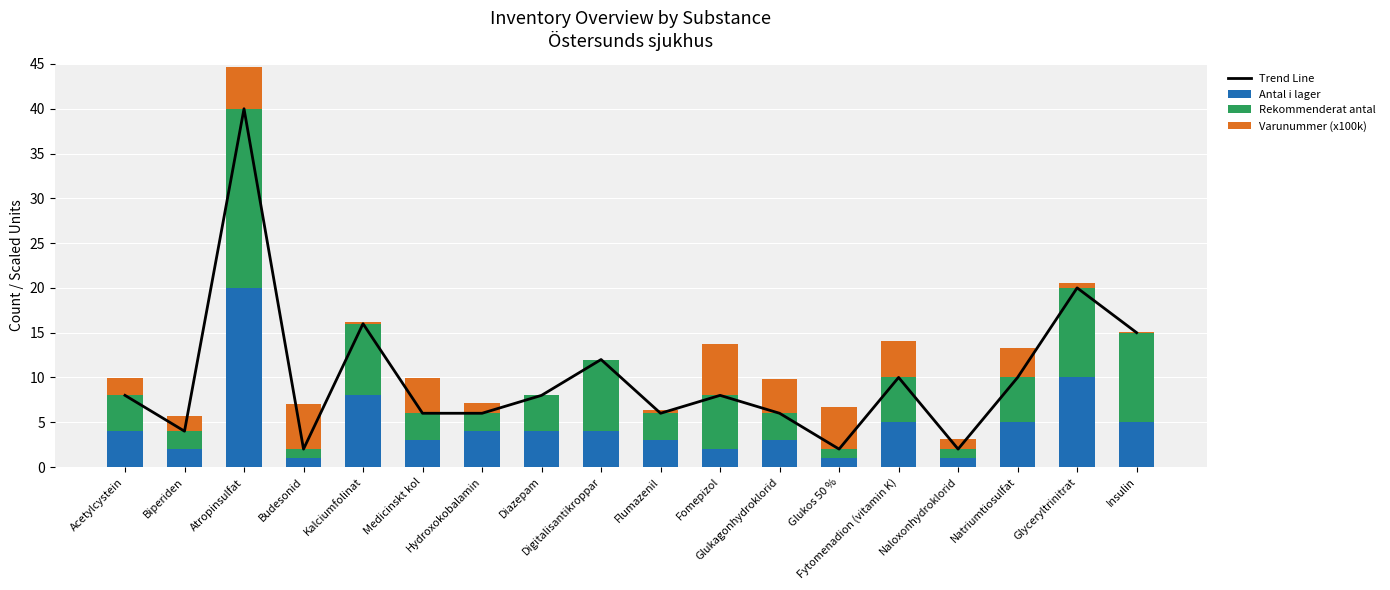

Which category has the highest value in the Rekommenderat antal series?

Atropinsulfat